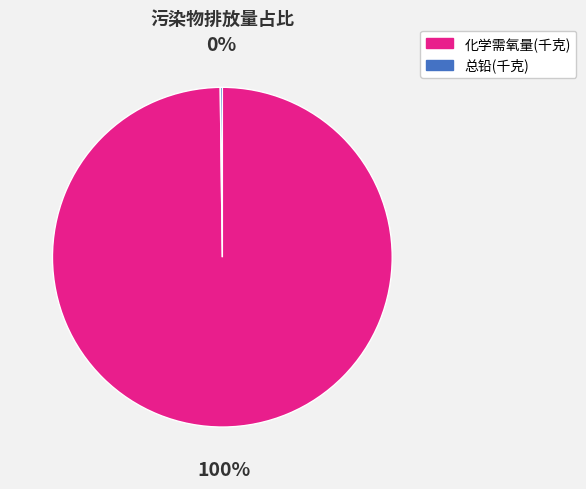

To the nearest percent, what is the difference between the largest and smallest slice percentages?

100%